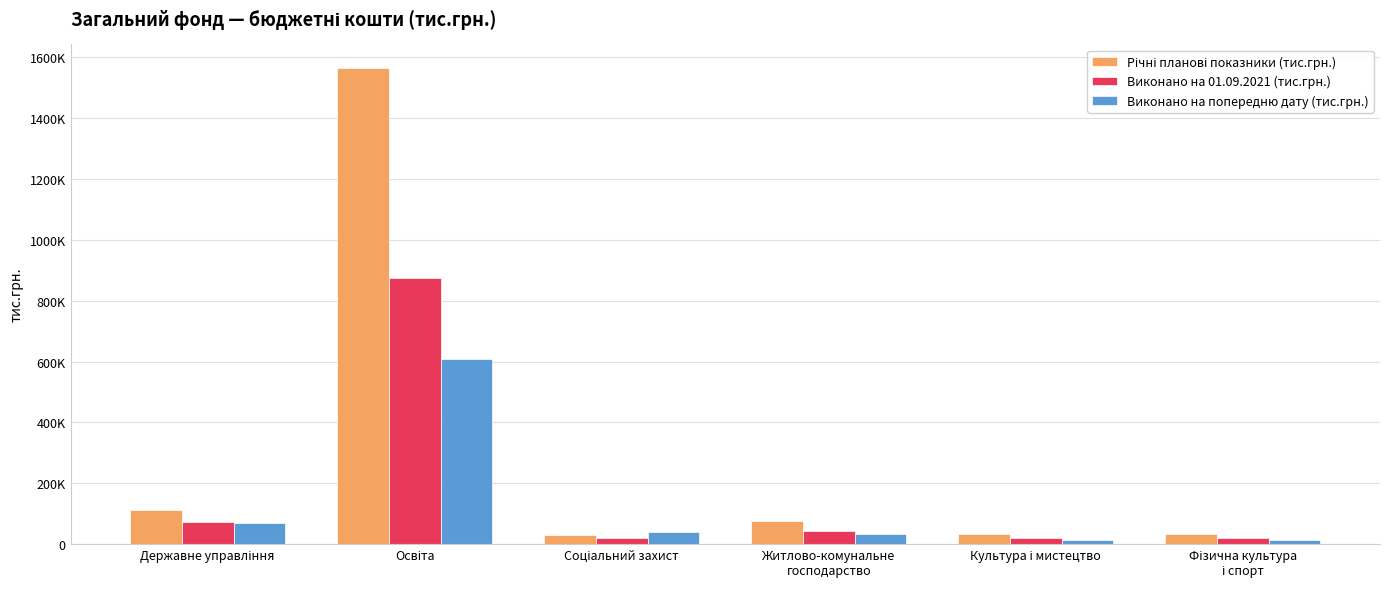

Rank the series by their average value, from lowest to highest.

Виконано на попередню дату (тис.грн.), Виконано на 01.09.2021 (тис.грн.), Річні планові показники (тис.грн.)